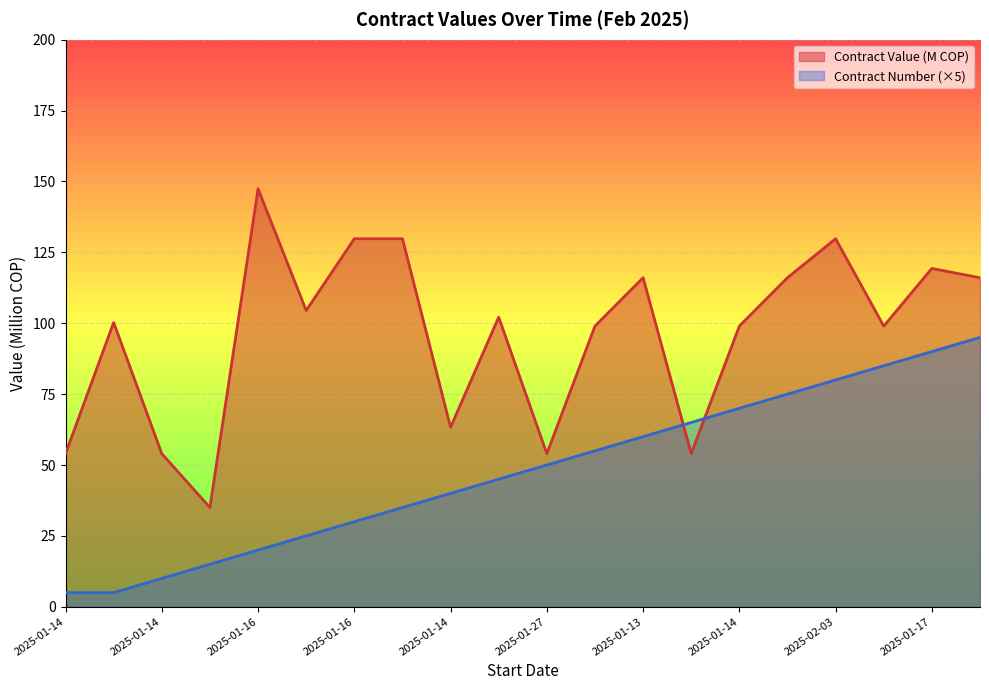

Rank the series by their average value, from highest to lowest.

Contract Value (M COP), Contract Number (×5)